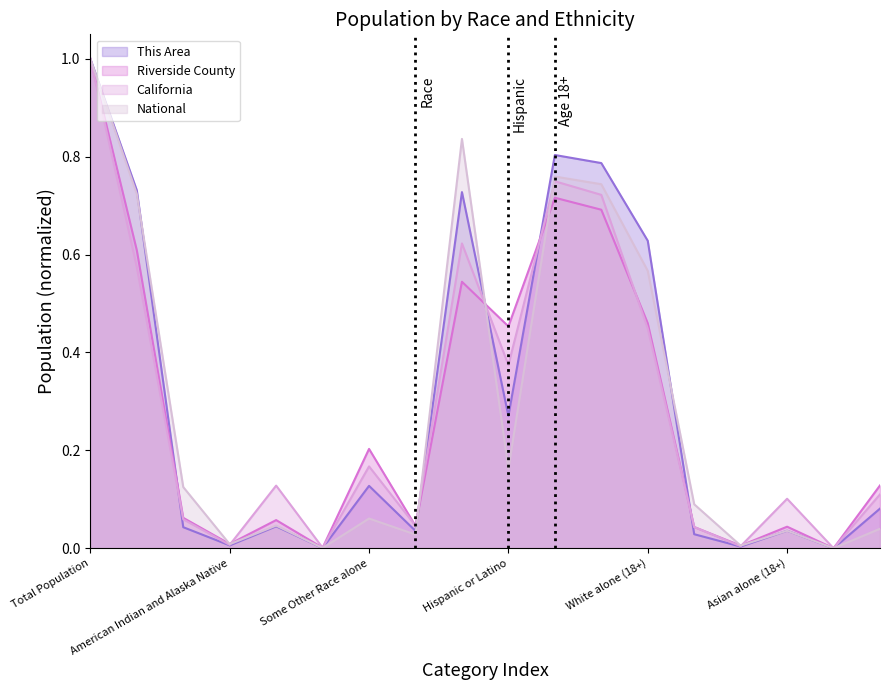

Is the value of National at Two or More Races greater than the value of California at Hispanic or Latino?

No